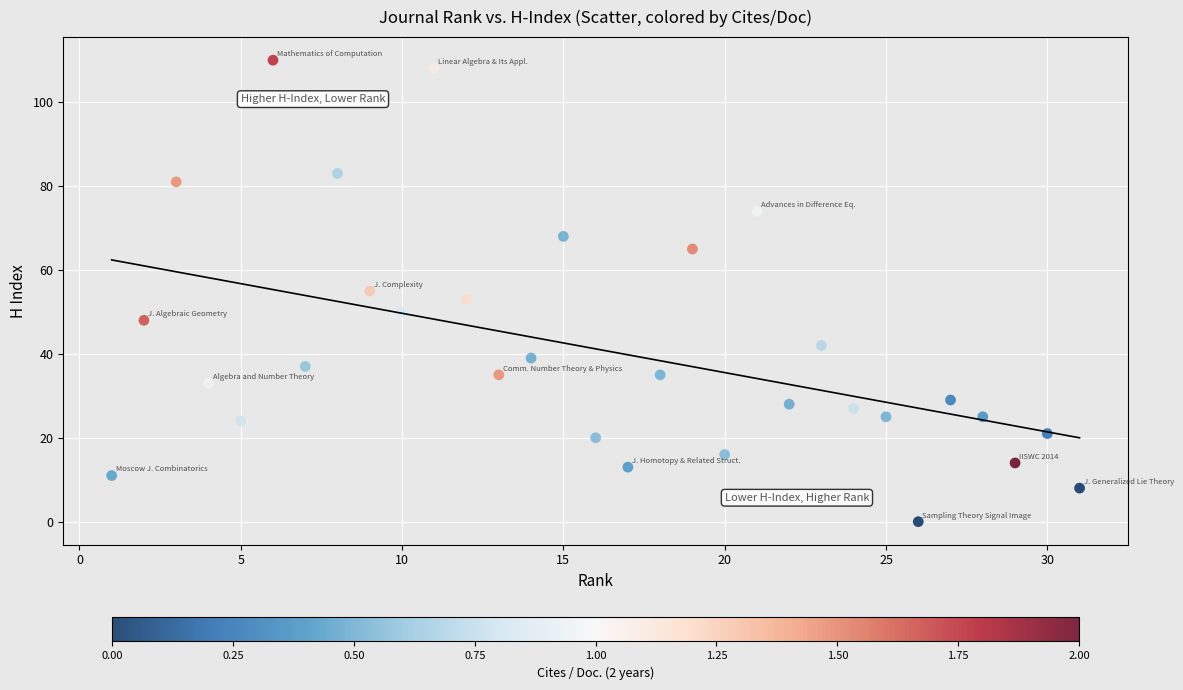

What is the range of Y values (max minus min)?

110